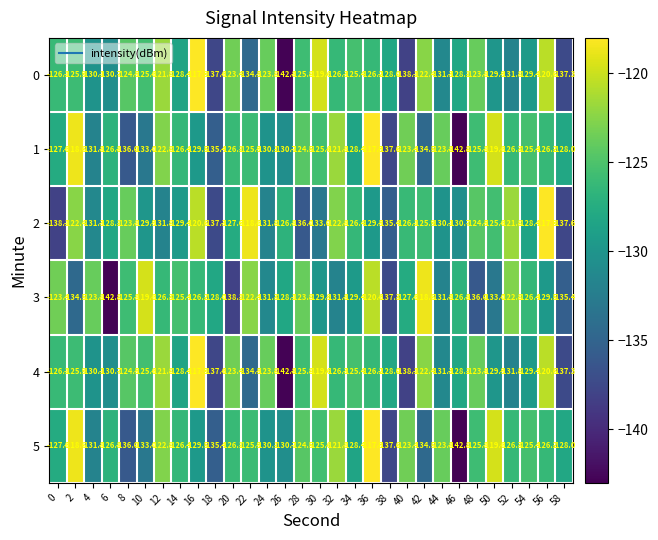

The 0 series shows -125.8 at 28. True or false?

True